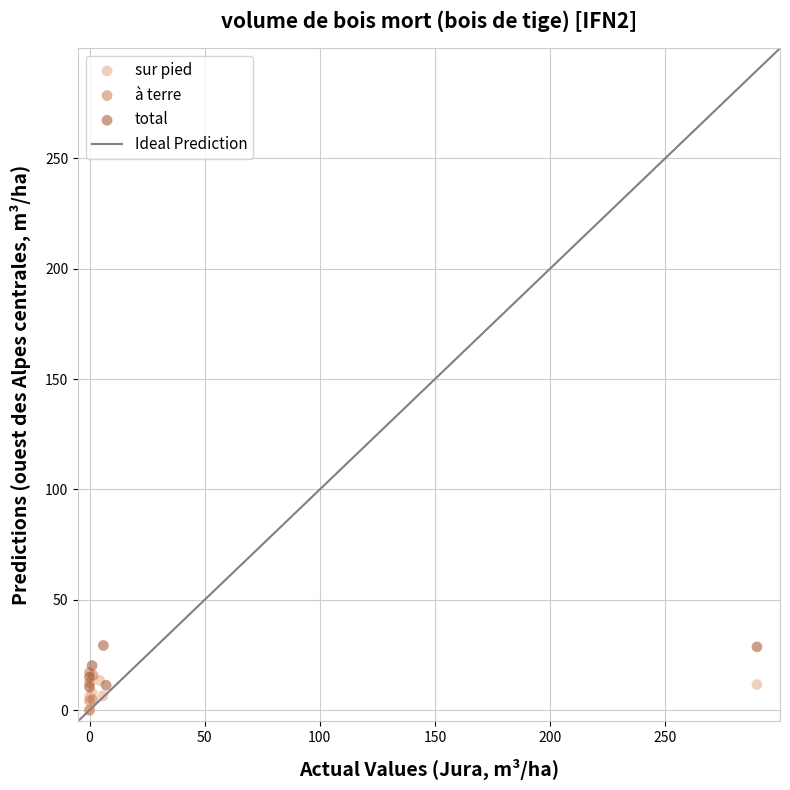

Which series reaches the maximum Y coordinate?

total